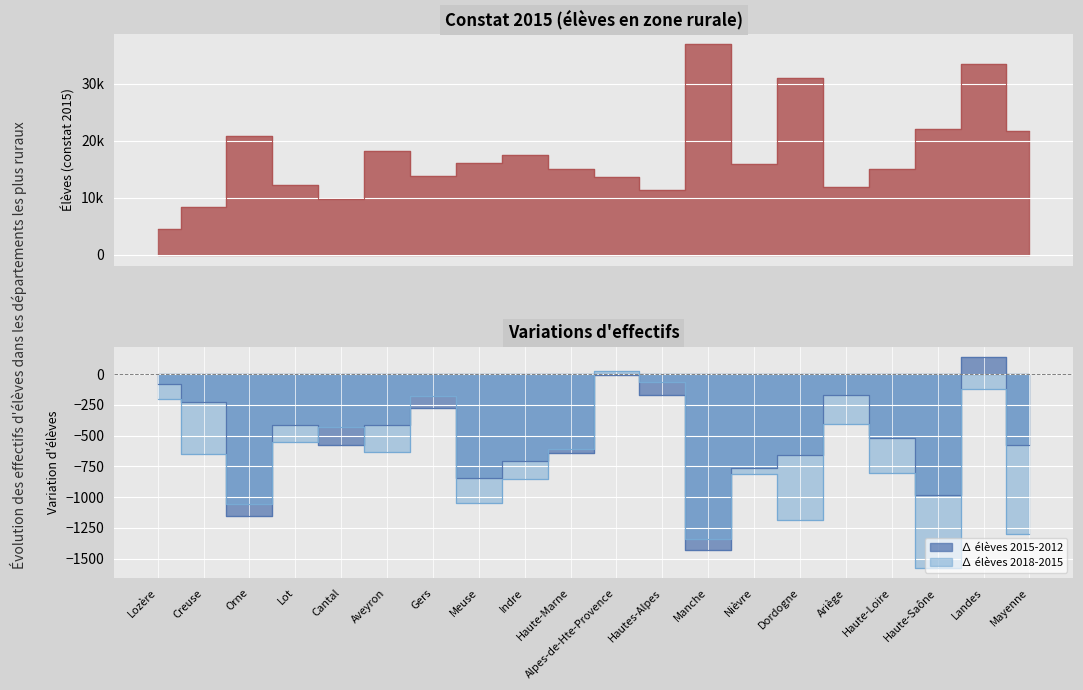

The Constat 2015 series shows 20834 at Orne. True or false?

True